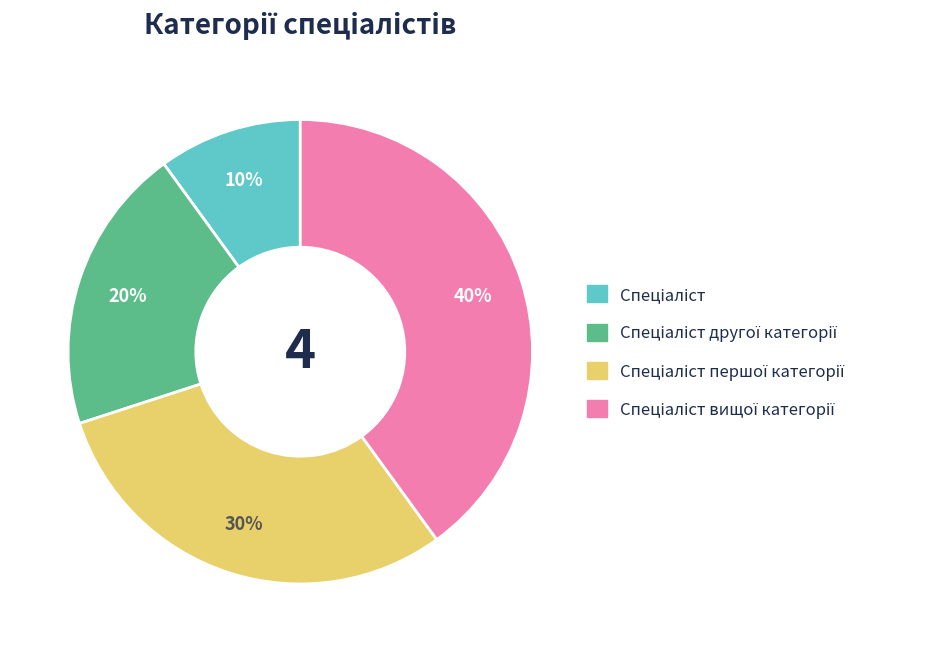

To the nearest percent, what is the average slice percentage?

25%